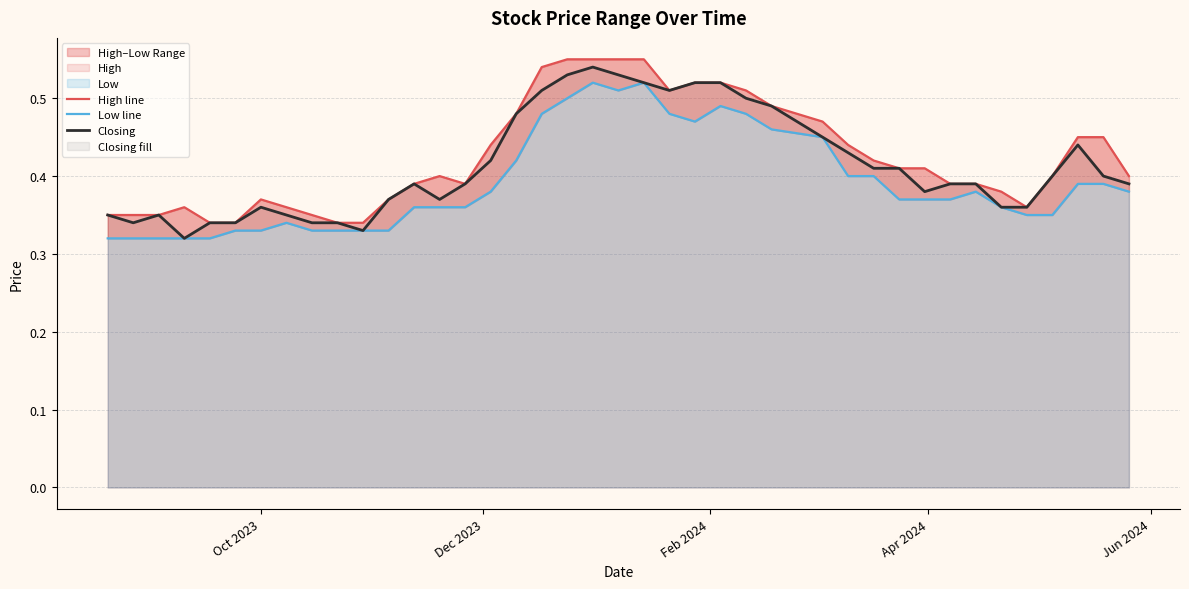

What is the average value of the High line series?

0.4